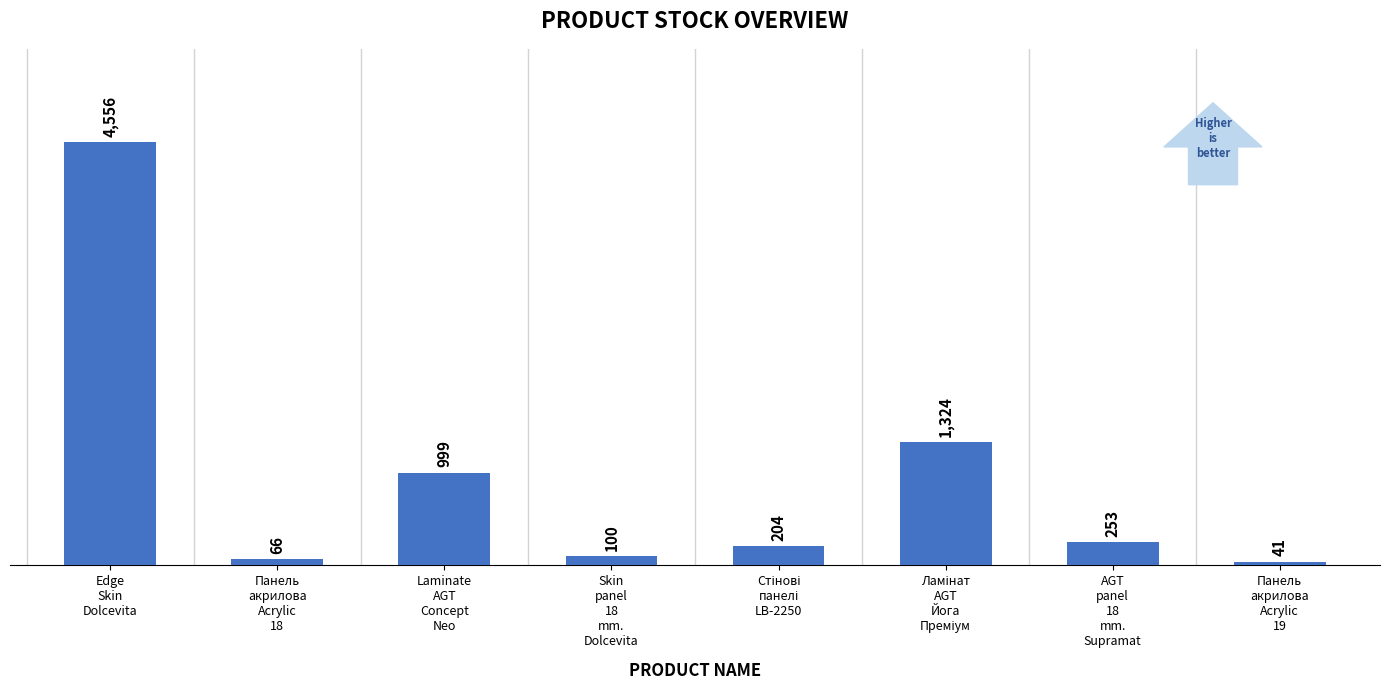

What is the difference between the second highest and minimum values?

1283